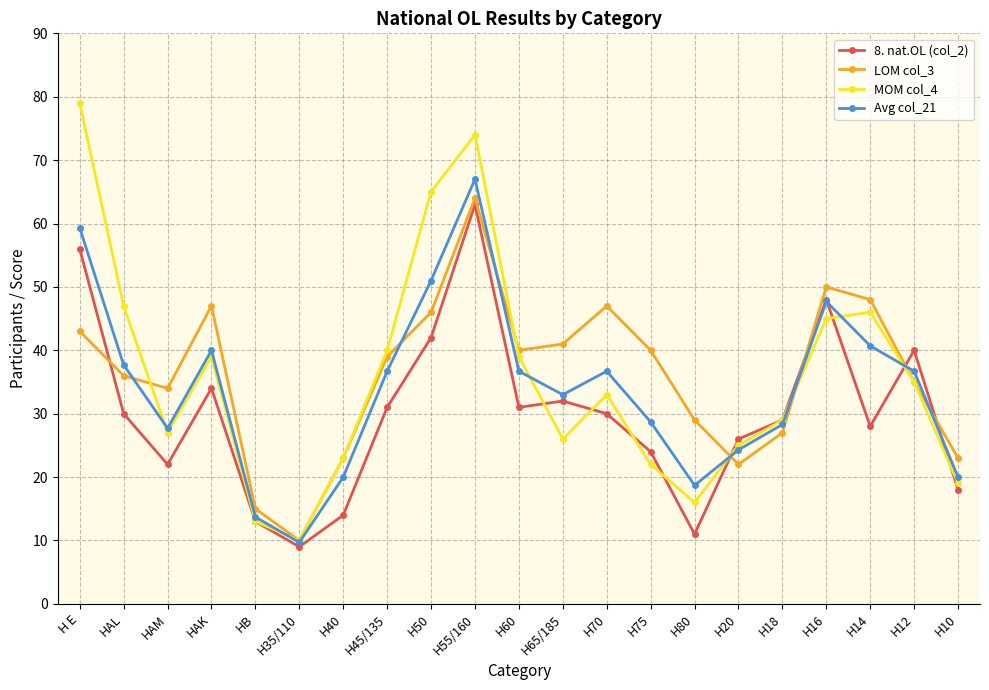

What is the difference between the maximum and second lowest values in the MOM col_4 series?

66.0